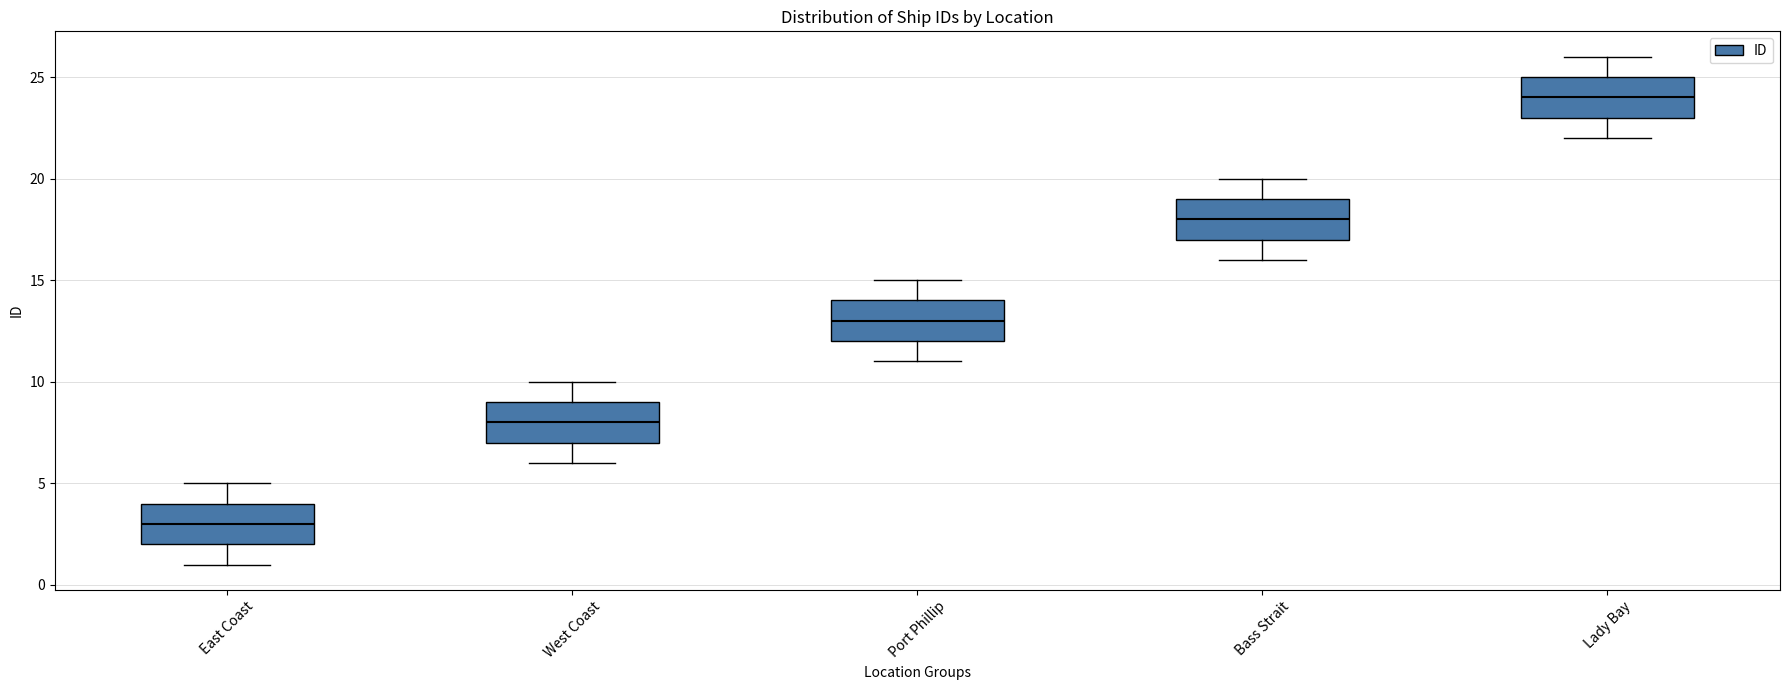

Where does the lower whisker of the box for Bass Strait end on the y-axis? The values are not printed on the chart, so give them approximately, as read against the axis.

16